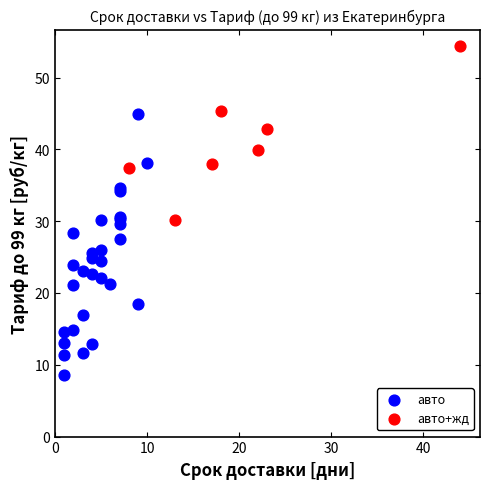

What are all the series names shown in the legend?

авто, авто+жд